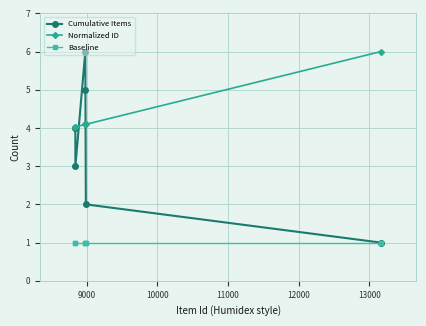

How many lines are shown in the chart?

3